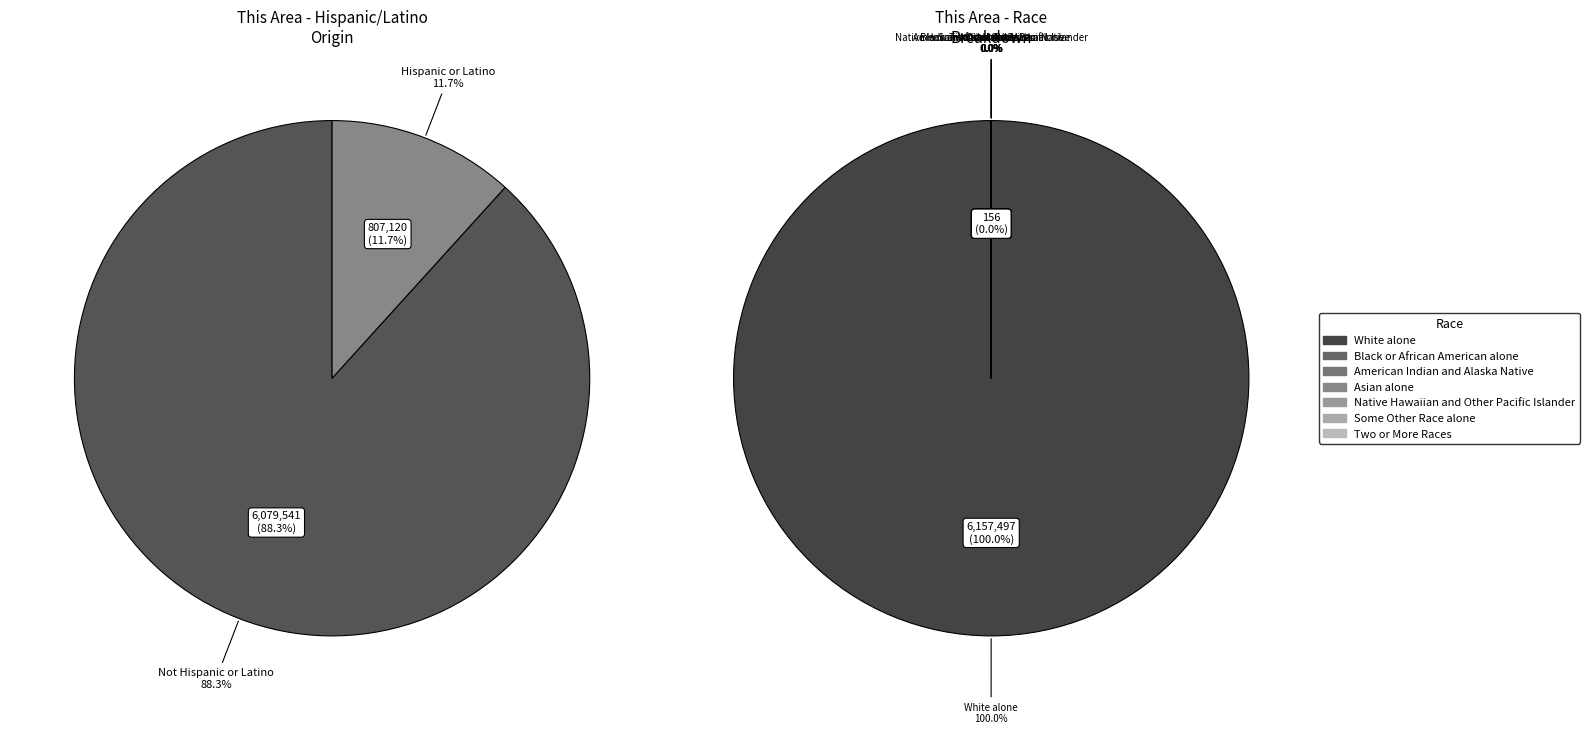

What percentage is NOT represented by Some Other Race alone?

100.0%